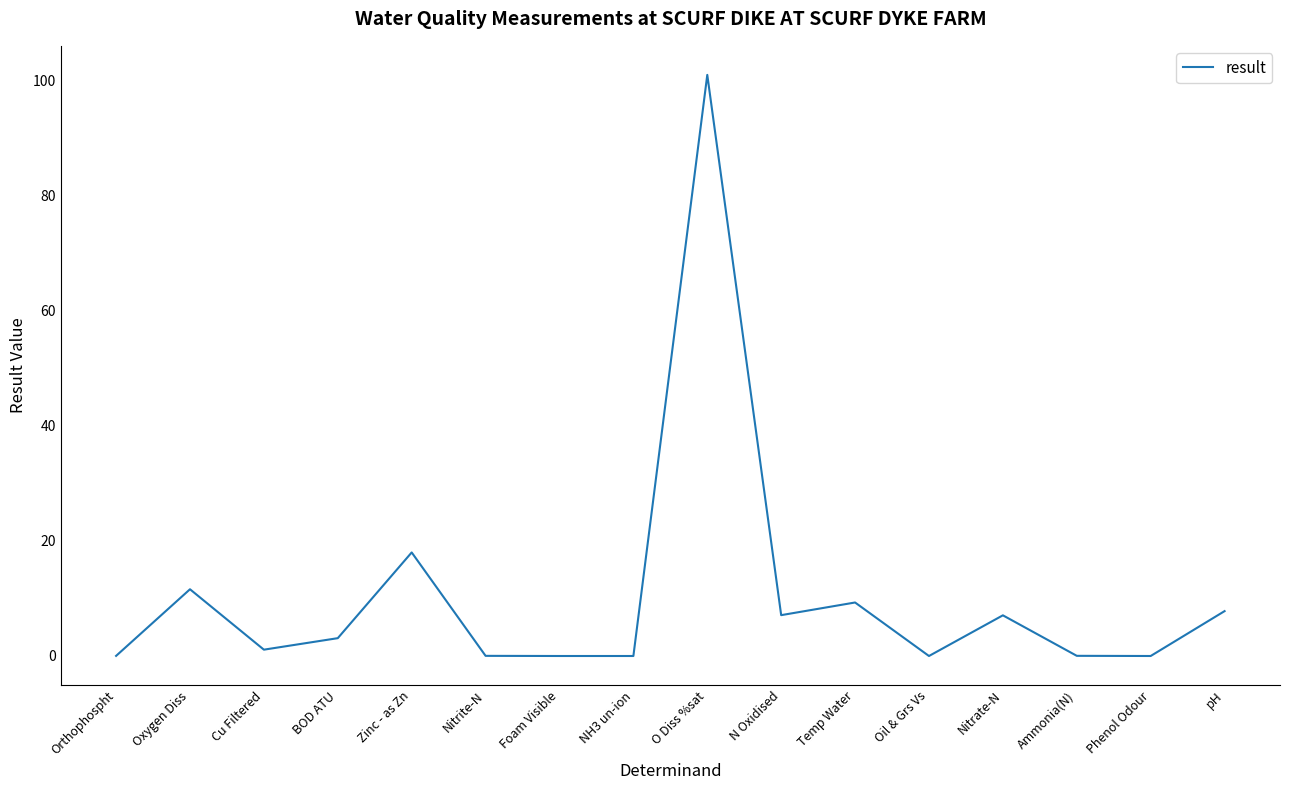

Where is the data nearest to the value 50?

Zinc - as Zn